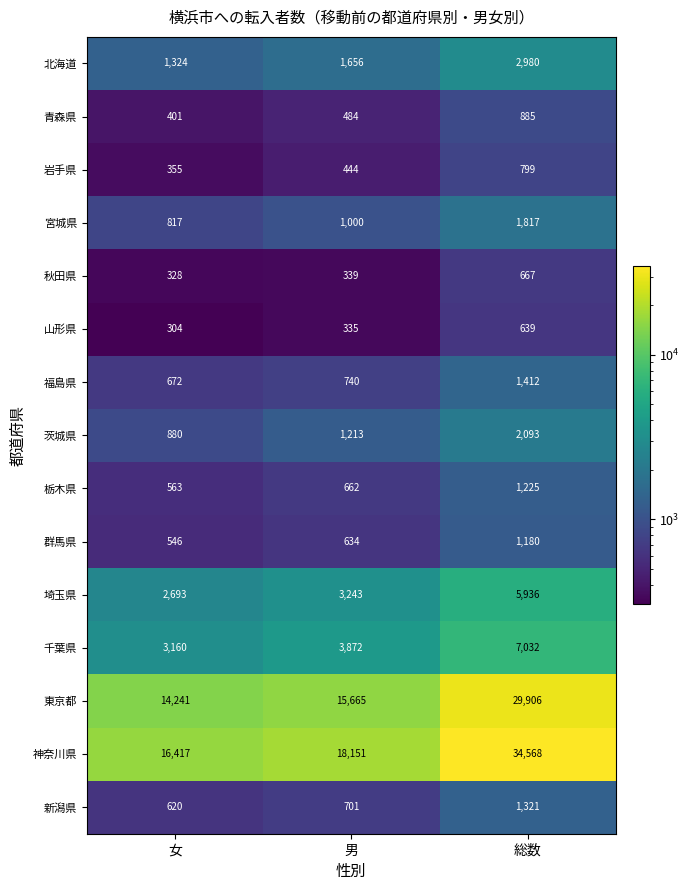

Is it true that 宮城県 equals 817 at 女?

True